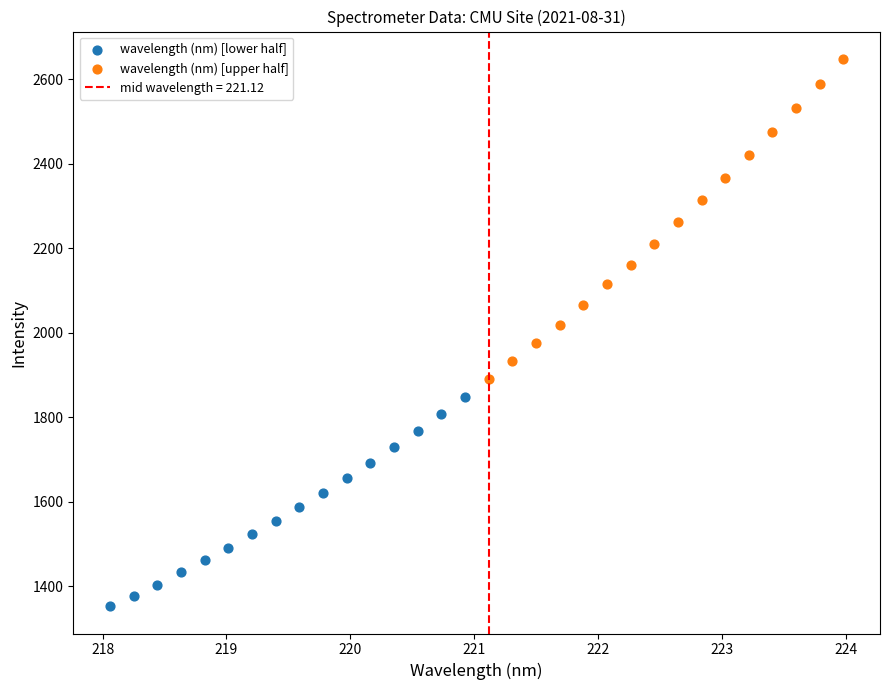

Which series contains the highest Y value?

wavelength (nm) [upper half]